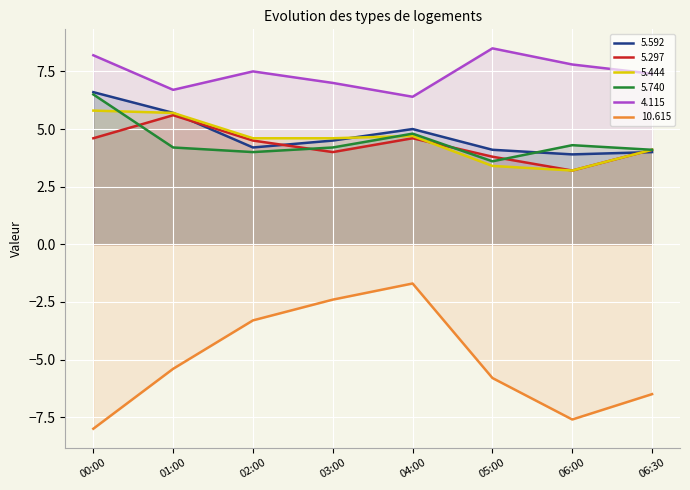

Which series changed the most between 02:00 and 06:30?

10.615